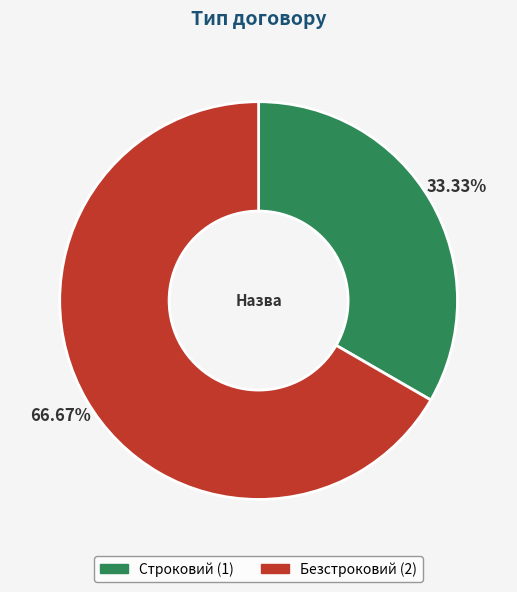

To the nearest percent, what is the combined percentage of Безстроковий and Строковий?

100%